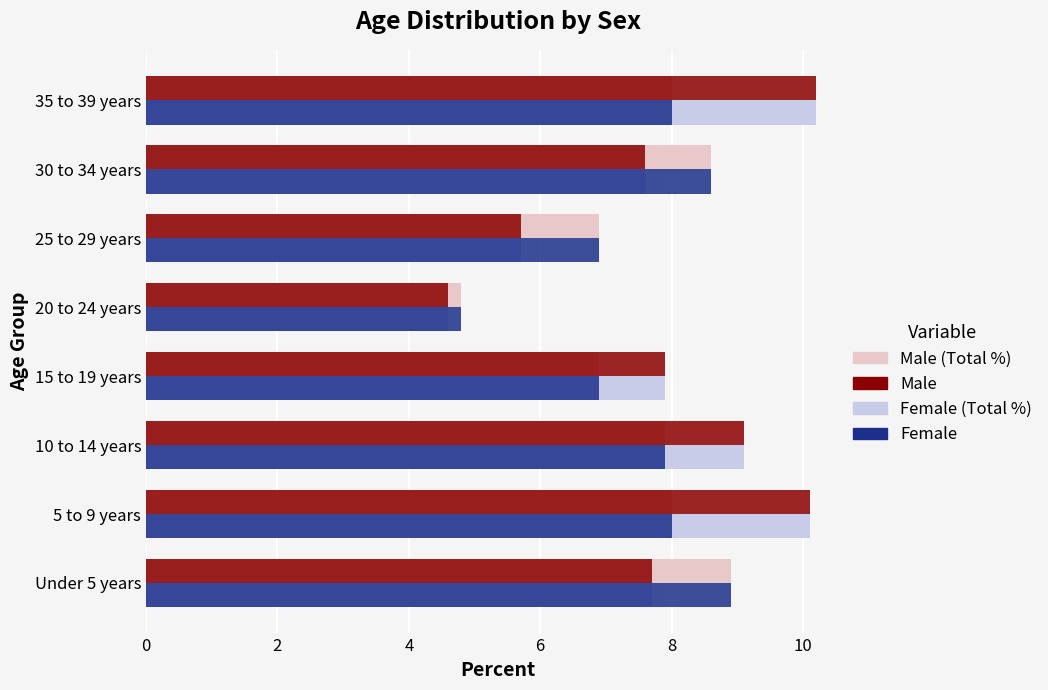

At which category does the chart reach its minimum across all series?

20 to 24 years